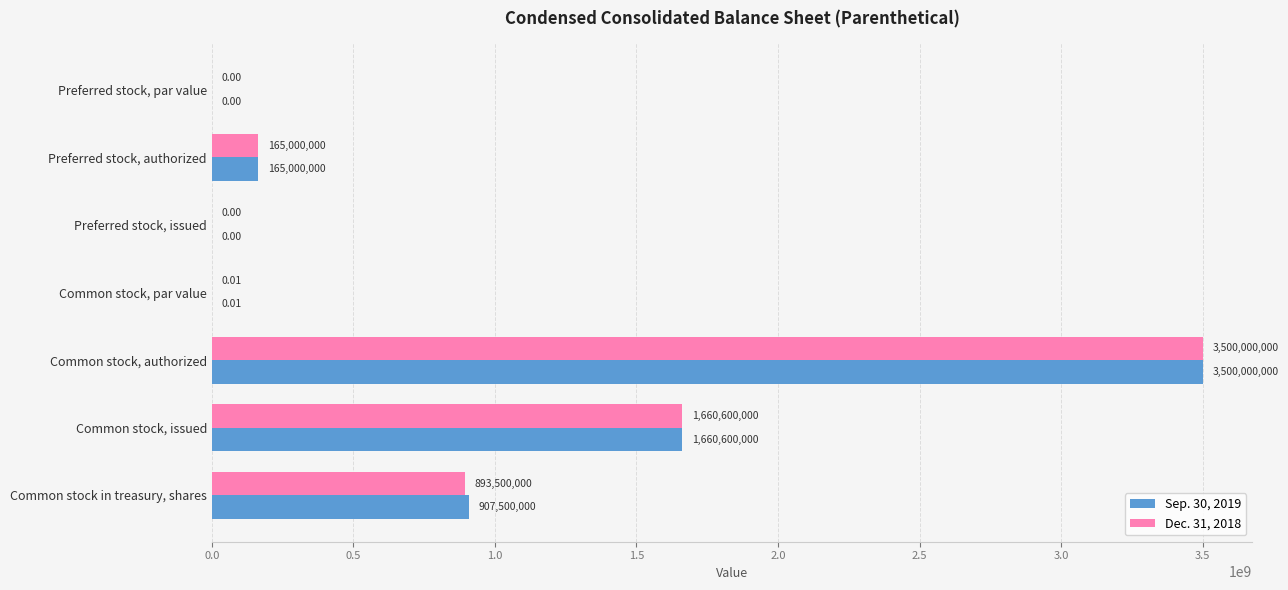

At which label is Sep. 30, 2019 closest to 1750000000?

Common stock, issued